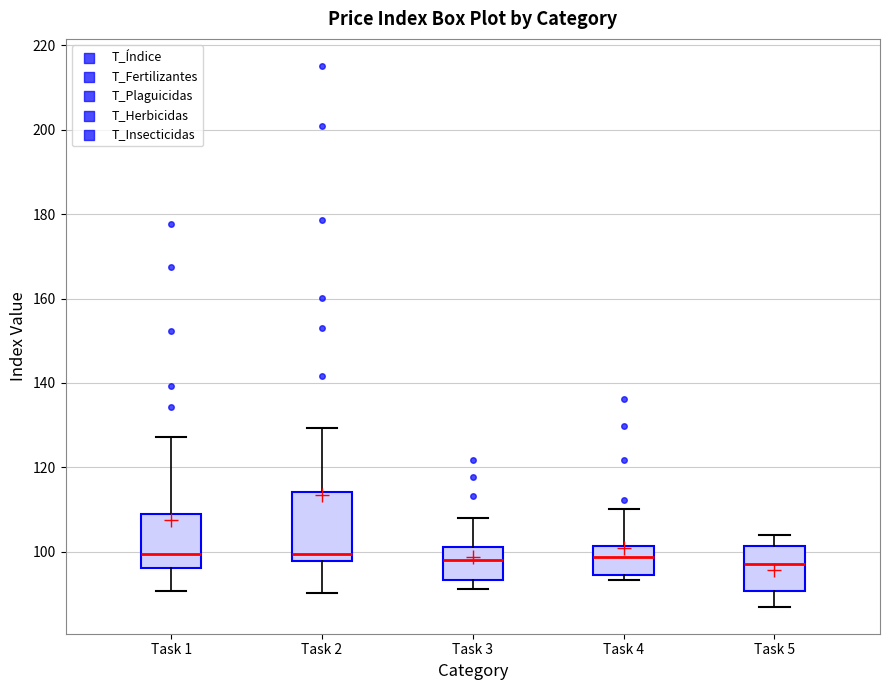

Reading left to right, transcribe this box plot: for each box, give where its median line is, the range the box spans, and where its two whiskers end, as read against the y-axis. The values are not printed on the chart, so give them approximately, as read against the axis.

Task 1: median 100, box 96 to 110, whiskers 90 to 128
Task 2: median 100, box 98 to 114, whiskers 90 to 130
Task 3: median 98, box 94 to 102, whiskers 92 to 108
Task 4: median 98, box 94 to 102, whiskers 94 (just below the box's lower edge) to 110
Task 5: median 98, box 90 to 102, whiskers 88 to 104